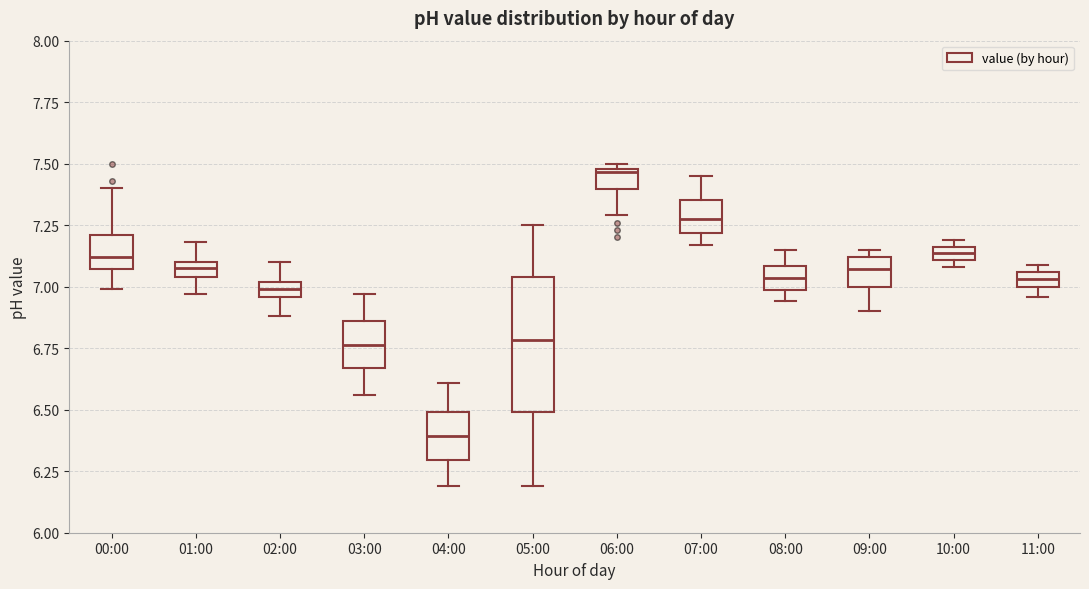

Which box's median line is the lowest?

04:00